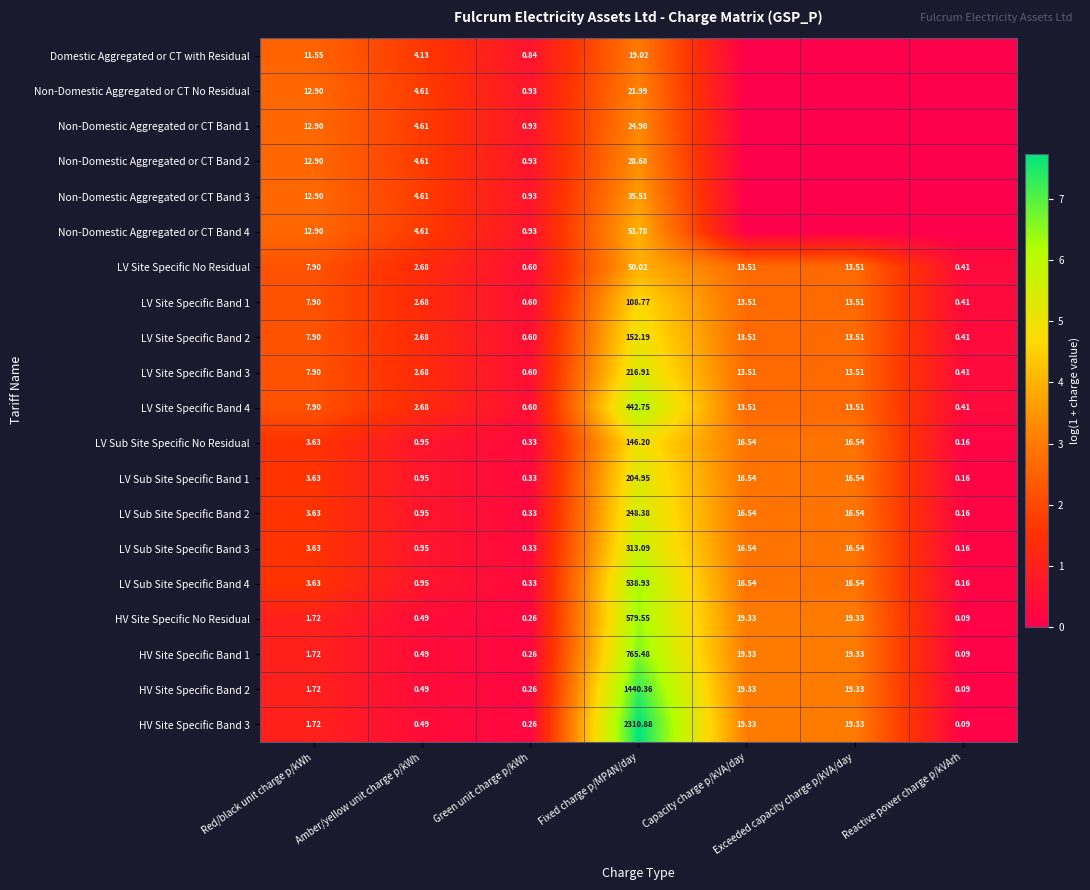

How many values in the LV Sub Site Specific Band 1 series are below 3?

3